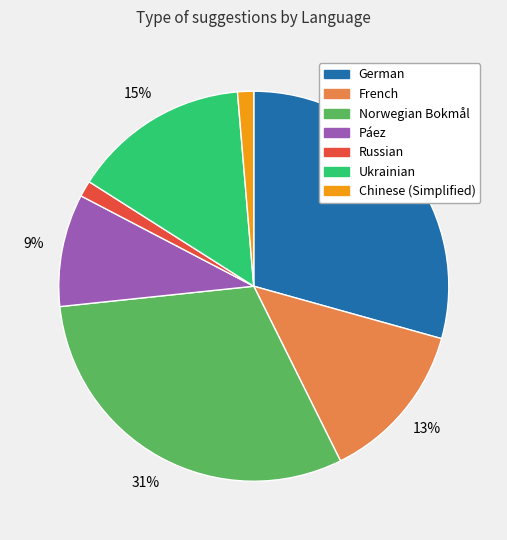

How many slices are in this pie chart?

7